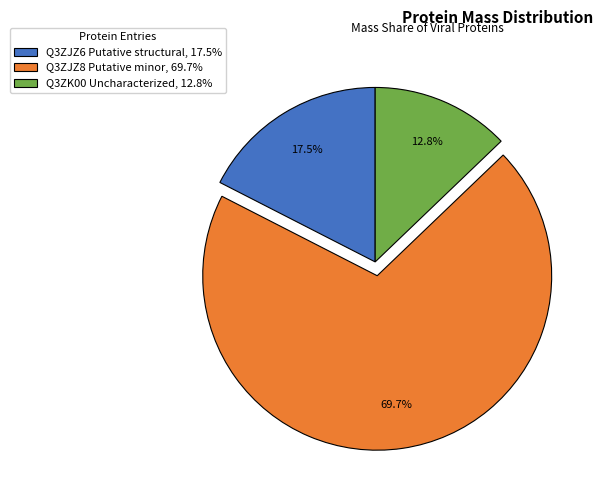

How many slices are in this pie chart?

3